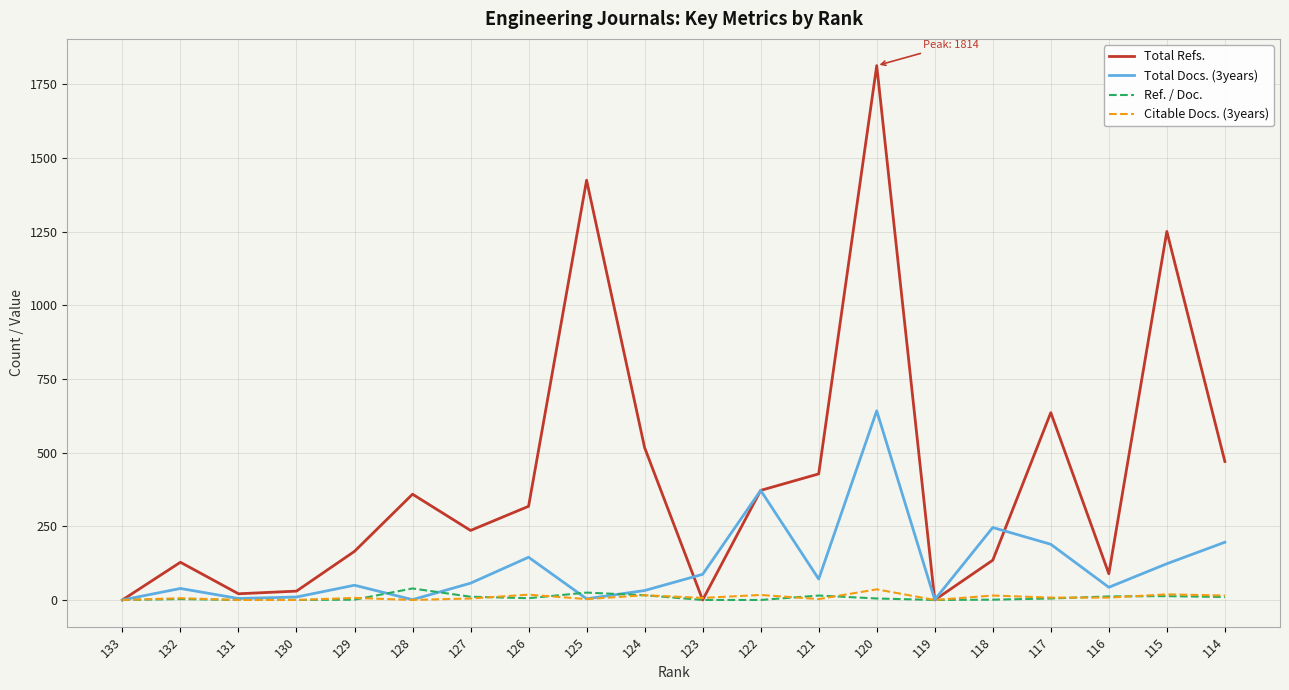

What are all the series names shown in the legend?

Total Refs., Total Docs. (3years), Ref. / Doc., Citable Docs. (3years)